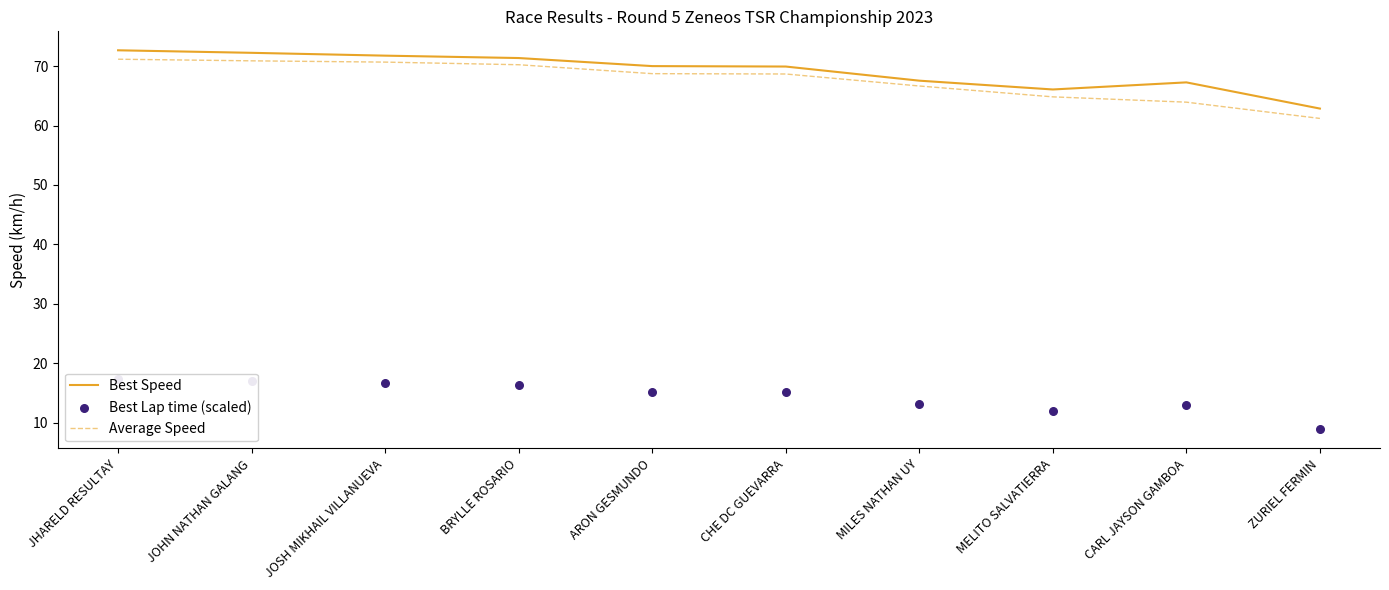

What are all the series names shown in the legend?

Best Speed, Average Speed, Best Lap time (scaled)